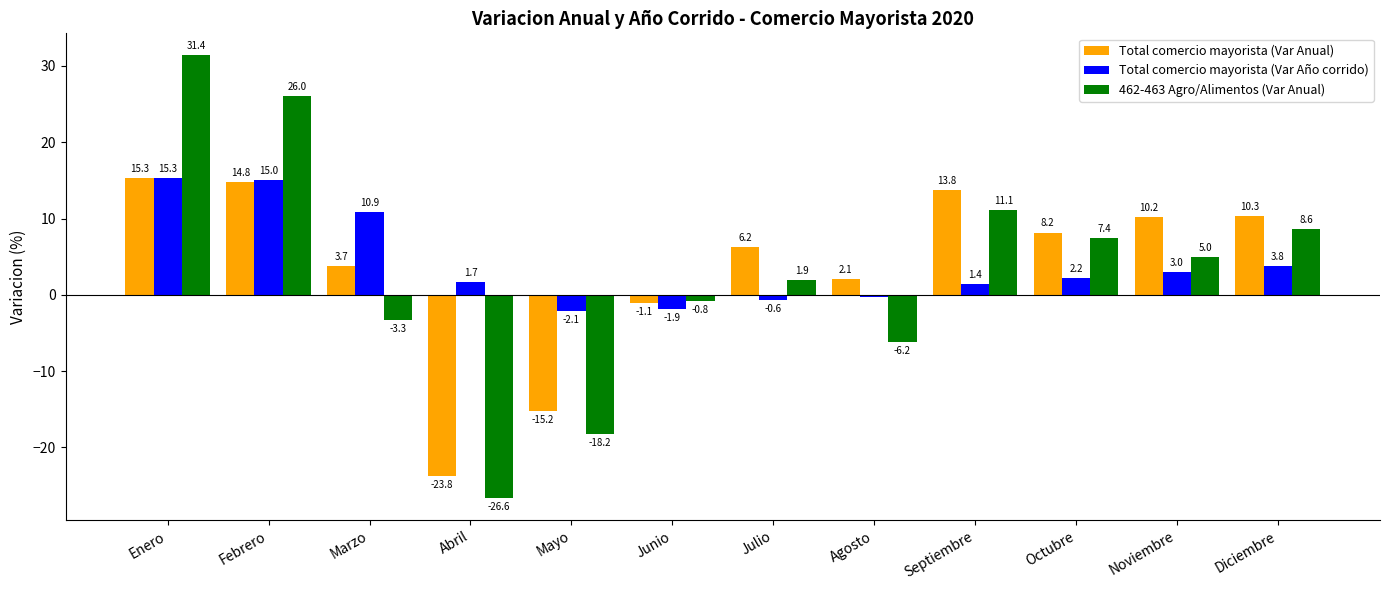

What is the minimum value for Total comercio mayorista (Var Anual)?

-23.8